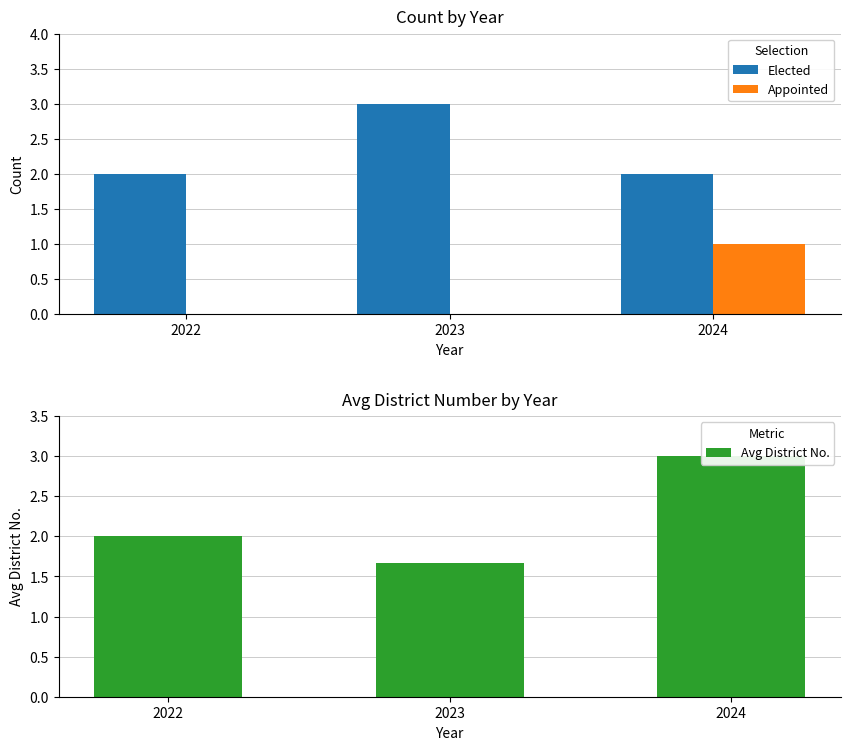

Are the bars horizontal?

No